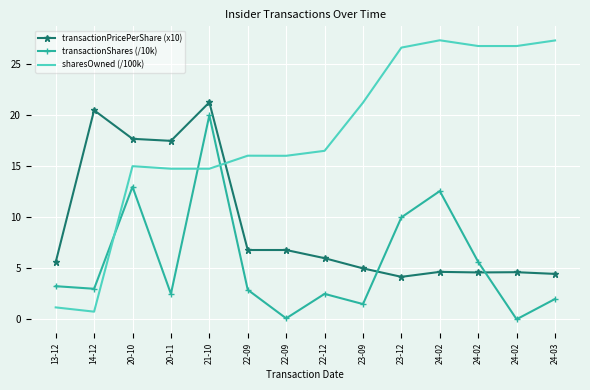

Read the transactionShares (/10k) value at 22-12.

2.5